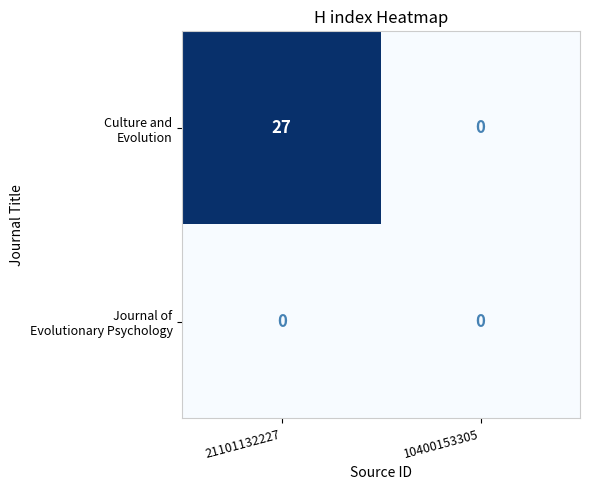

What is the maximum value shown in the chart?

27